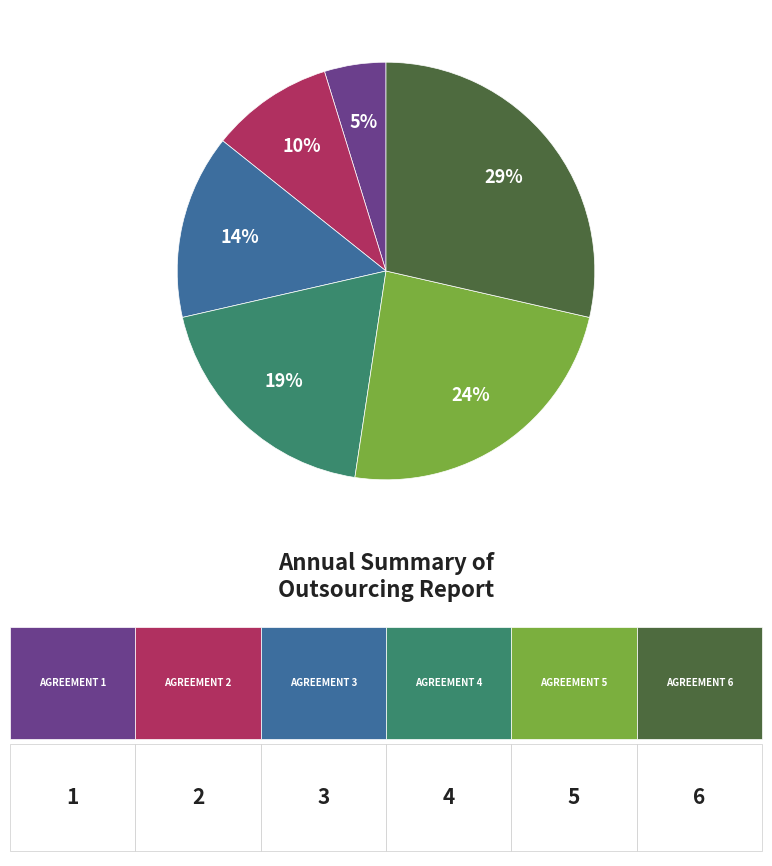

To the nearest percent, what is the average slice percentage?

17%